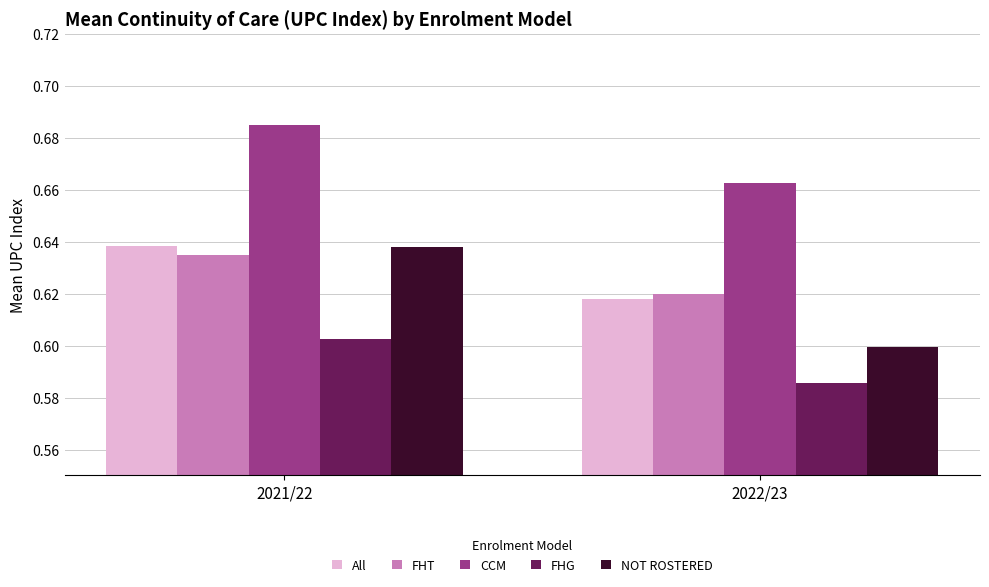

Is it true that FHG equals 0.2 at 2021/22?

False